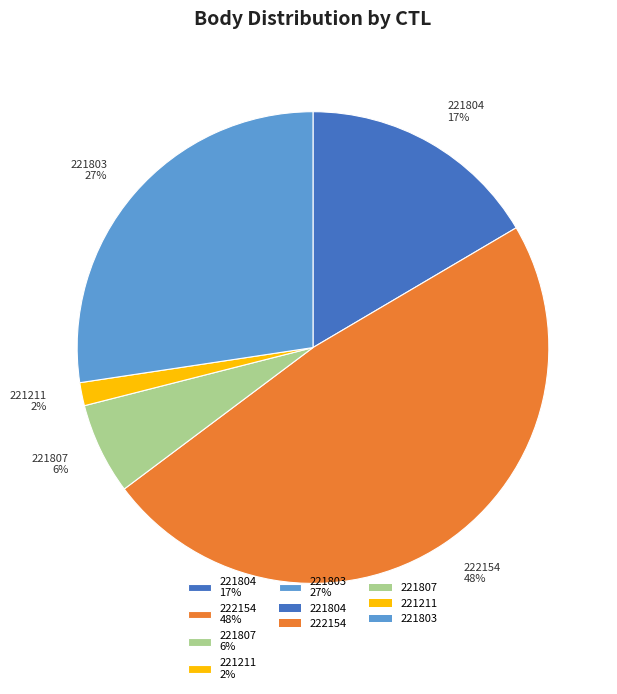

Which slice is the largest?

222154